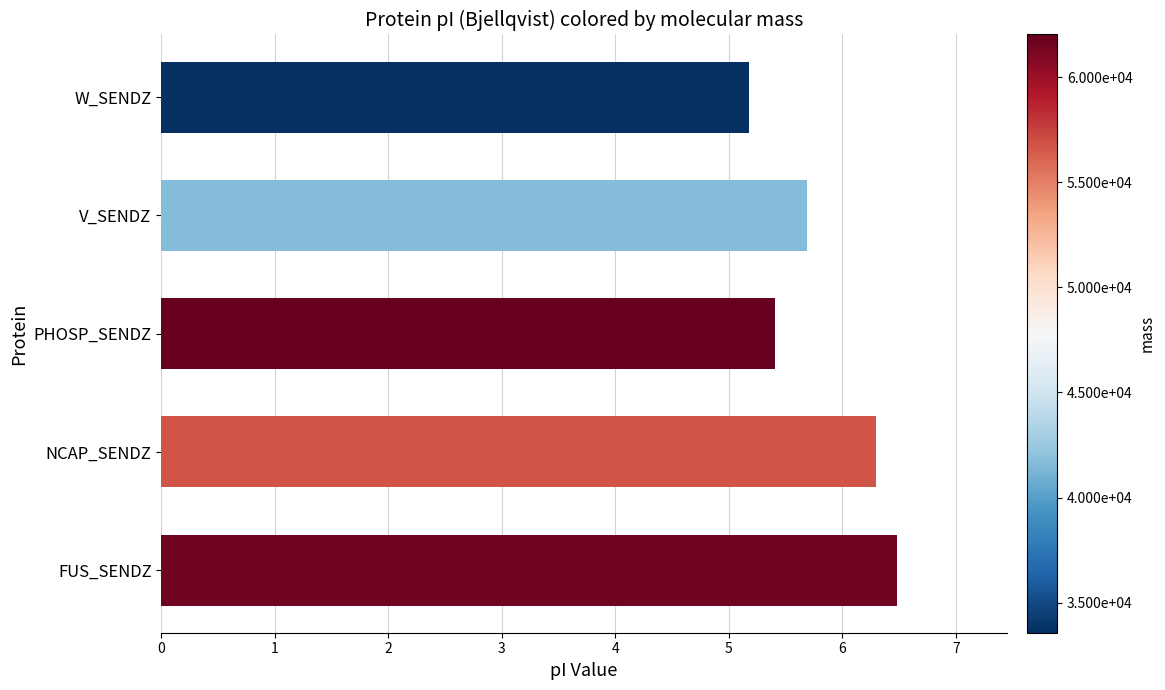

What is the minimum value shown in the chart?

5.2